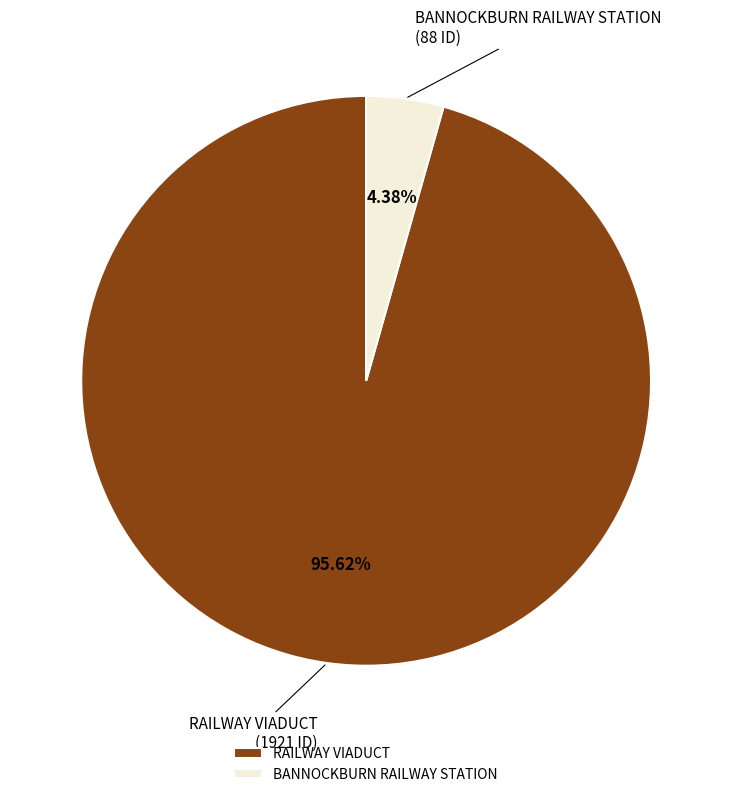

What percentage is the BANNOCKBURN RAILWAY STATION slice, to the nearest percent?

4%